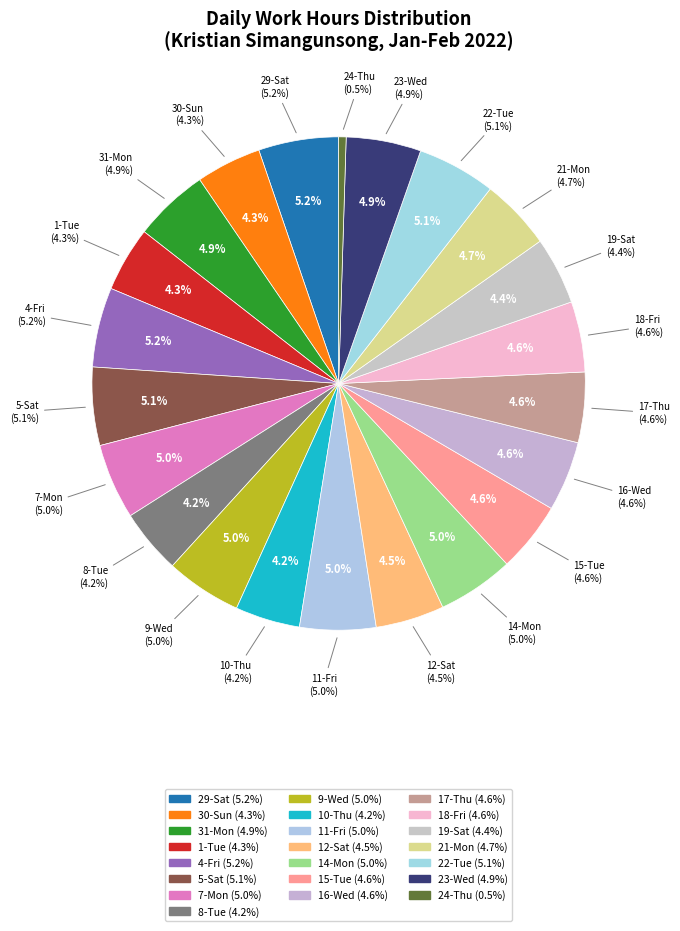

What percentage is the 12-Sat slice, to the nearest percent?

4%